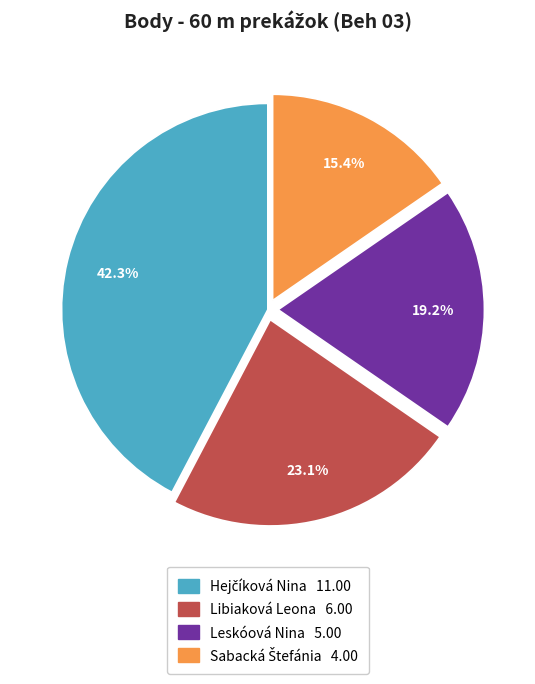

What percentage is NOT represented by Libiaková Leona?

76.9%